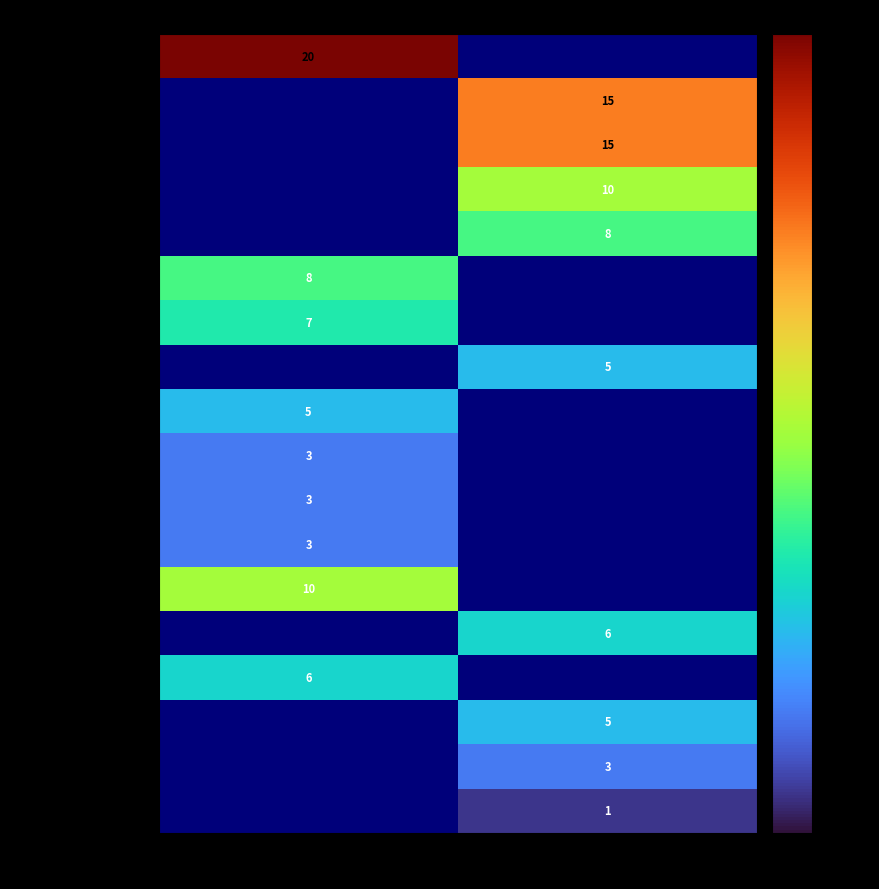

Is the value of Ralfs Zālītis at Klase 1 greater than the value of Samanta Romanovska at Klase 2?

No